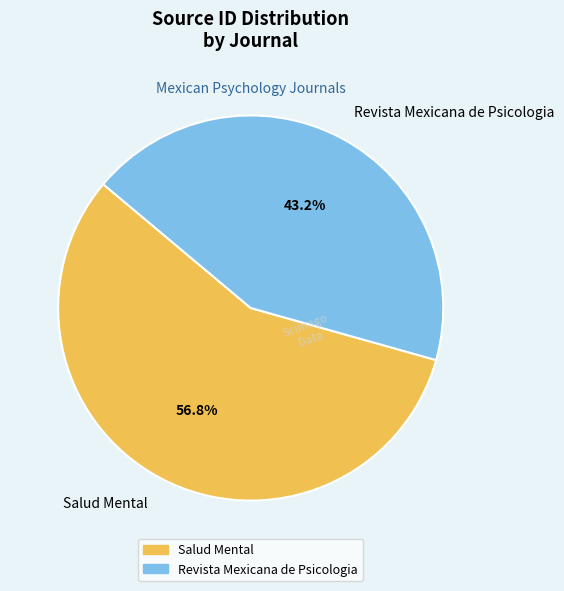

Which has a higher value, Salud Mental or Revista Mexicana de Psicologia?

Salud Mental